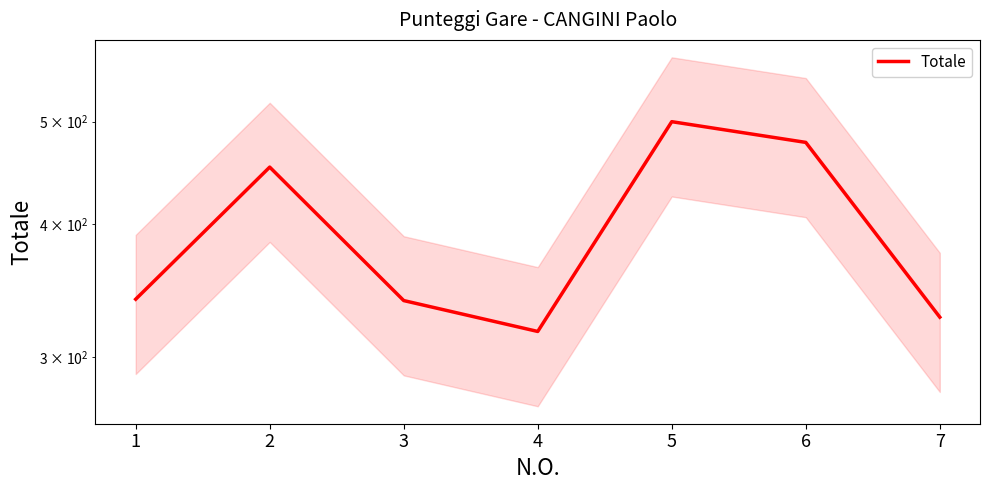

Where does the data first go above 340?

2